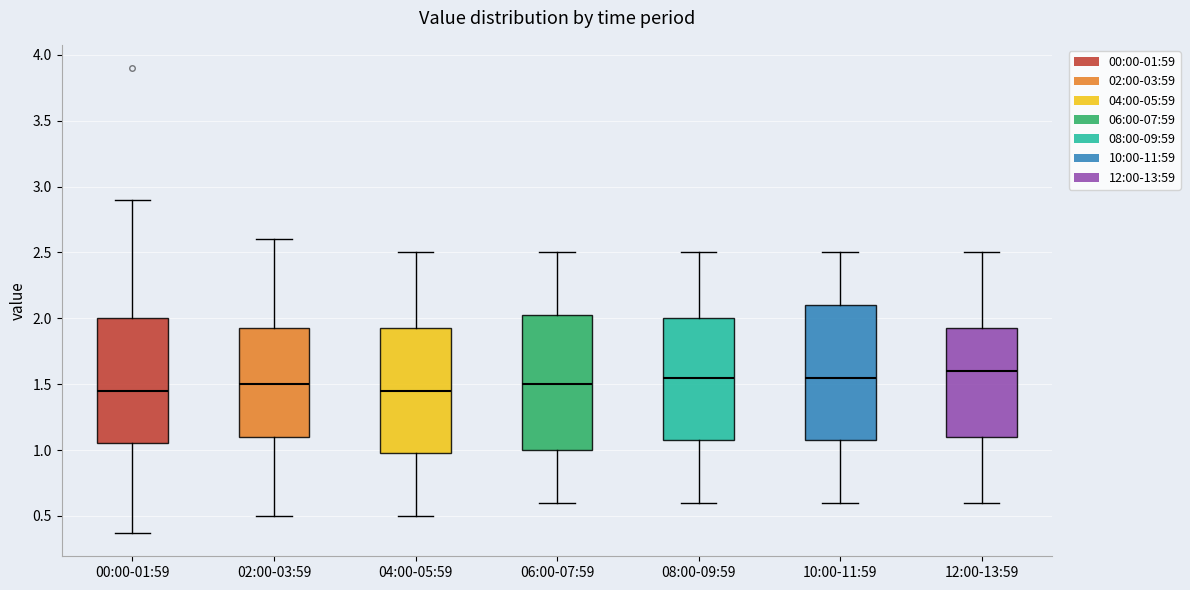

Reading left to right, transcribe this box plot: for each box, give where its median line is, the range the box spans, and where its two whiskers end, as read against the y-axis. The values are not printed on the chart, so give them approximately, as read against the axis.

00:00-01:59: median 1.45, box 1.05 to 2.00, whiskers 0.35 to 2.90
02:00-03:59: median 1.50, box 1.10 to 1.95, whiskers 0.50 to 2.60
04:00-05:59: median 1.45, box 1.00 to 1.95, whiskers 0.50 to 2.50
06:00-07:59: median 1.50, box 1.00 to 2.05, whiskers 0.60 to 2.50
08:00-09:59: median 1.55, box 1.10 to 2.00, whiskers 0.60 to 2.50
10:00-11:59: median 1.55, box 1.10 to 2.10, whiskers 0.60 to 2.50
12:00-13:59: median 1.60, box 1.10 to 1.95, whiskers 0.60 to 2.50